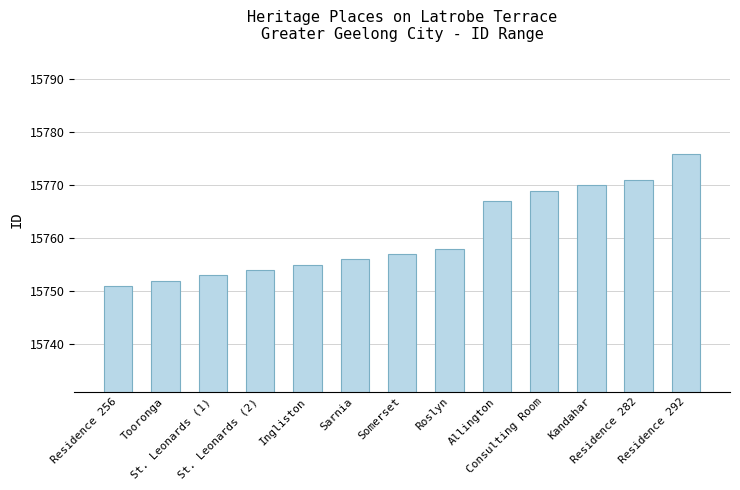

What is the greatest value displayed?

15776